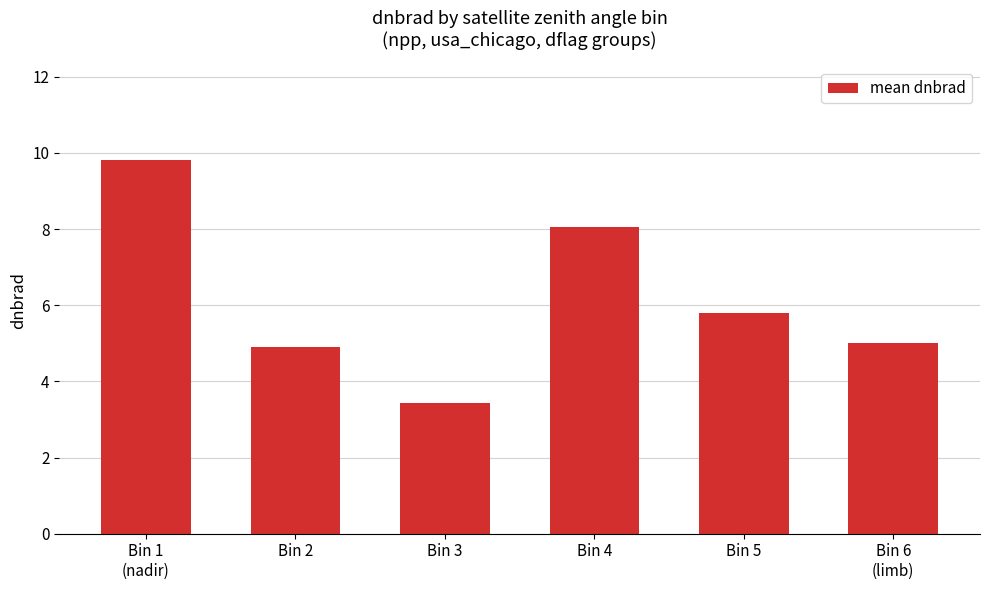

Which category has the highest value across all series?

Bin 1
(nadir)